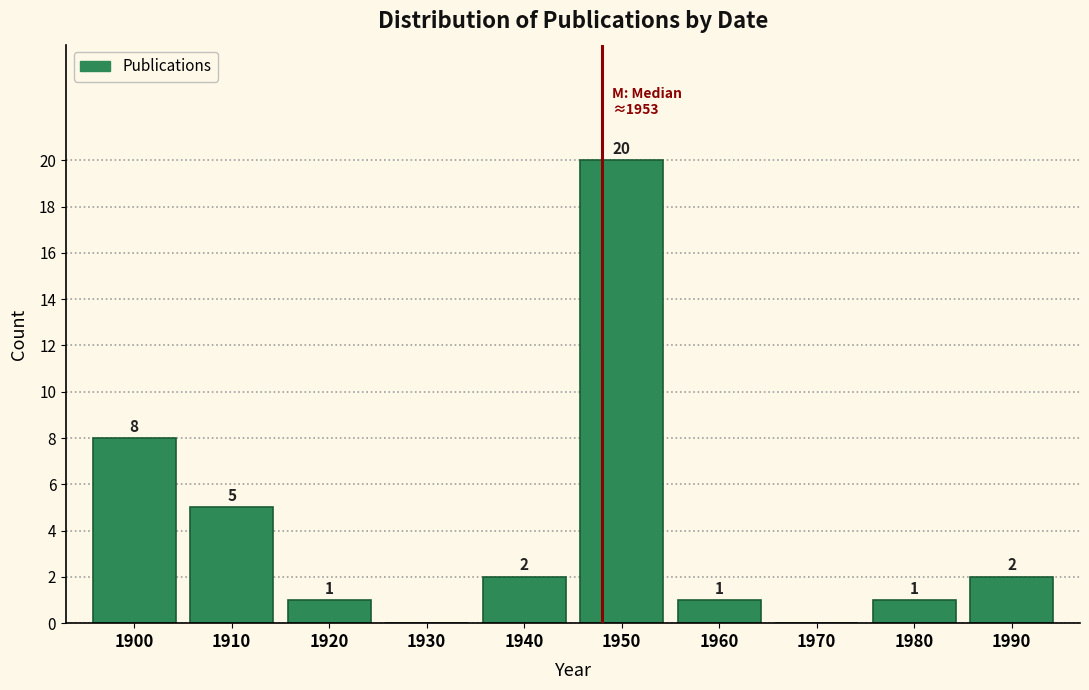

Reading right to left, extract all data points from this chart.

1990=2	1980=1	1970=0	1960=1	1950=20	1940=2	1930=0	1920=1	1910=5	1900=8